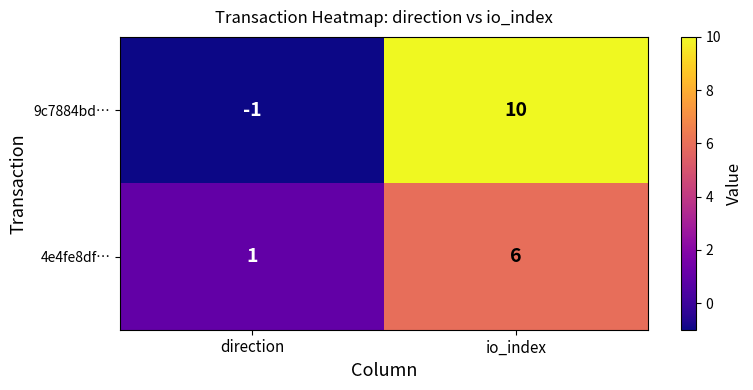

The value of 4e4fe8df… at direction is 1. True or false?

True